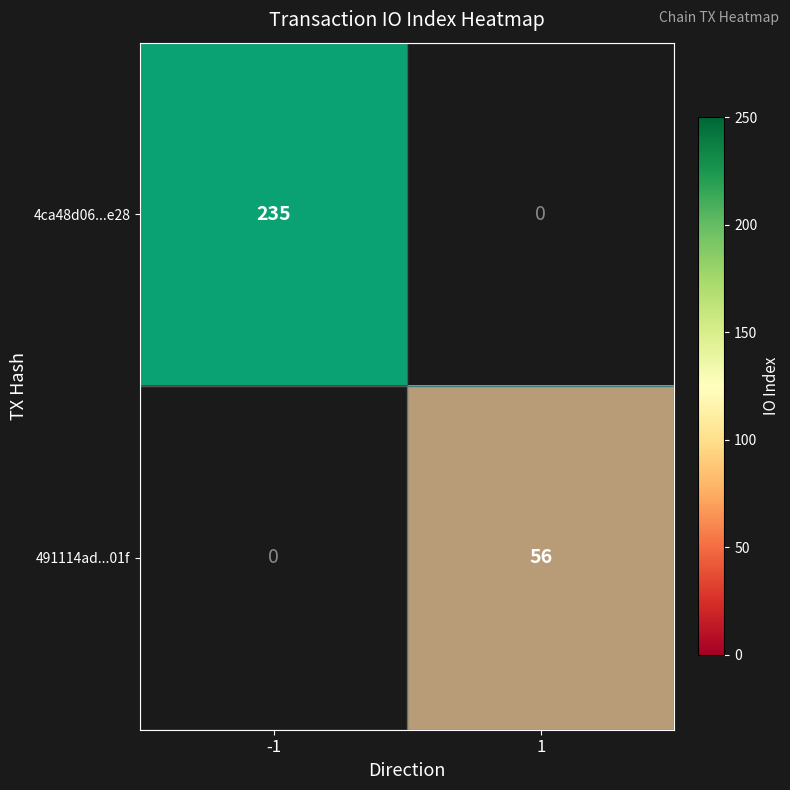

True or false: 491114ad...01f has a value of -19 at -1.

False